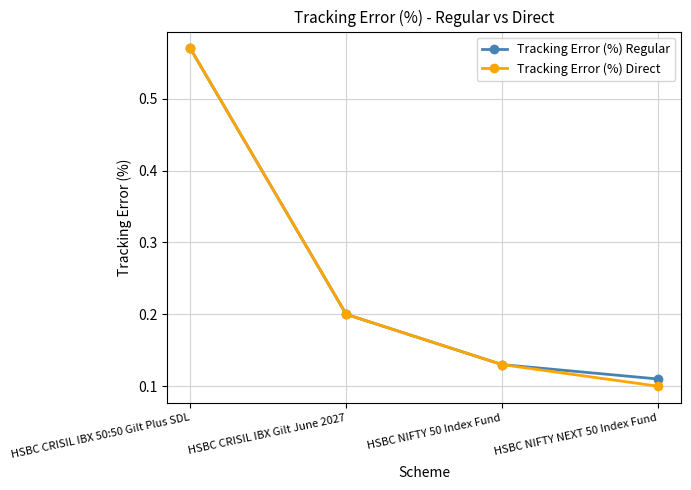

What position from the left is HSBC CRISIL IBX Gilt June 2027?

2